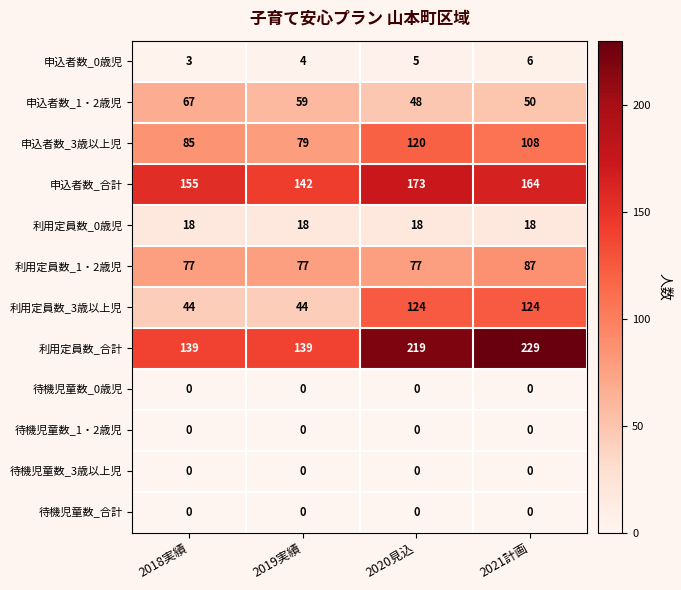

Which series has the largest range (max minus min)?

利用定員数_合計